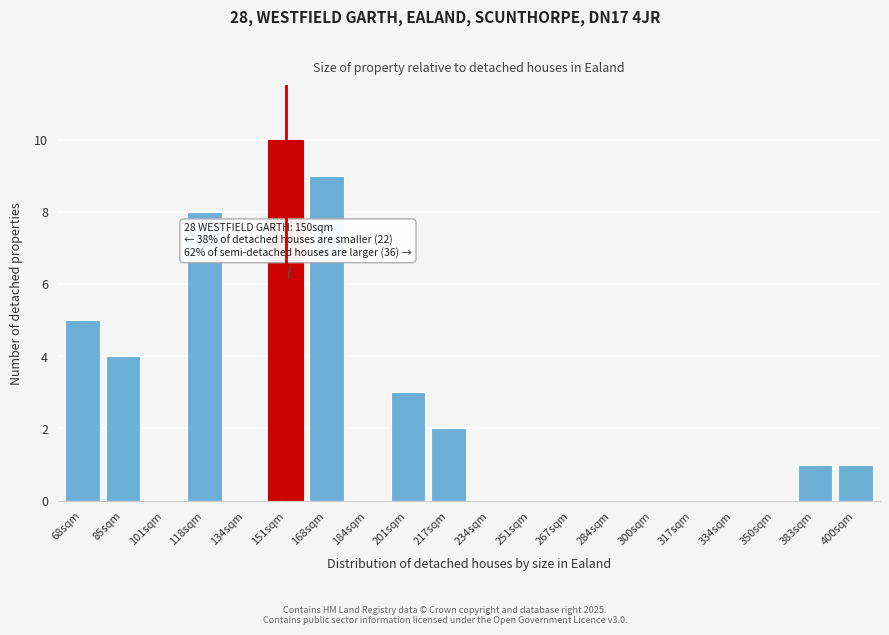

Reading left to right, list all the values displayed in this chart.

68sqm=5	85sqm=4	101sqm=0	118sqm=8	134sqm=0	151sqm=10	168sqm=9	184sqm=0	201sqm=3	217sqm=2	234sqm=0	251sqm=0	267sqm=0	284sqm=0	300sqm=0	317sqm=0	334sqm=0	350sqm=0	383sqm=1	400sqm=1